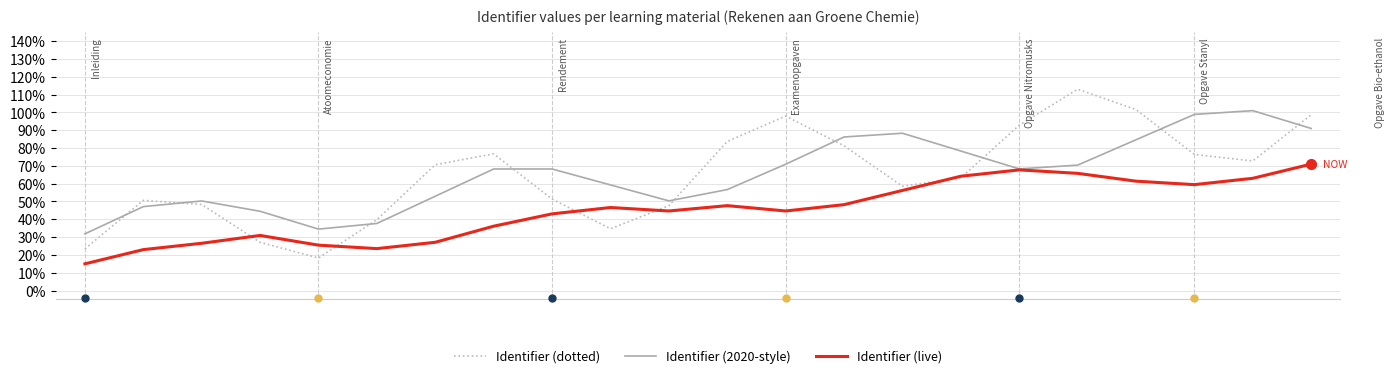

Is this an area chart (filled region under the line)?

No